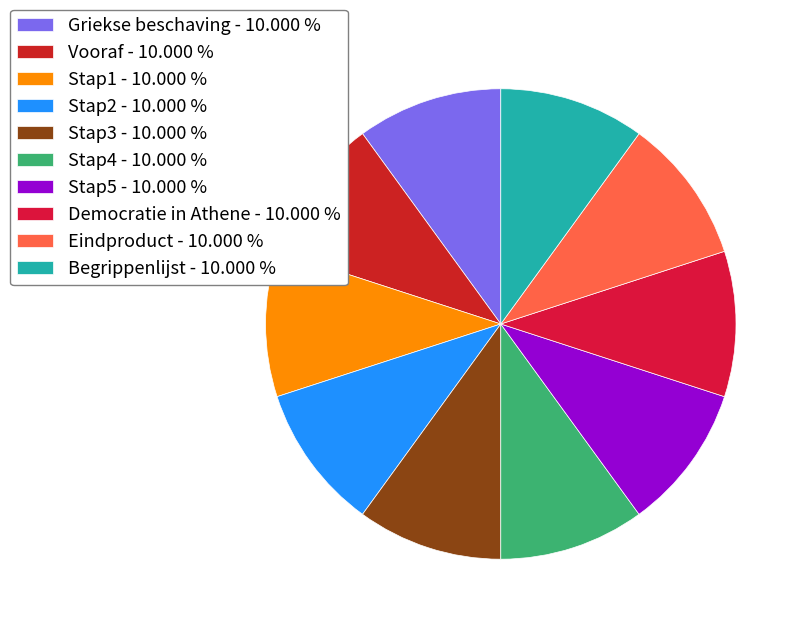

To the nearest percent, what portion does Stap1 represent?

10%